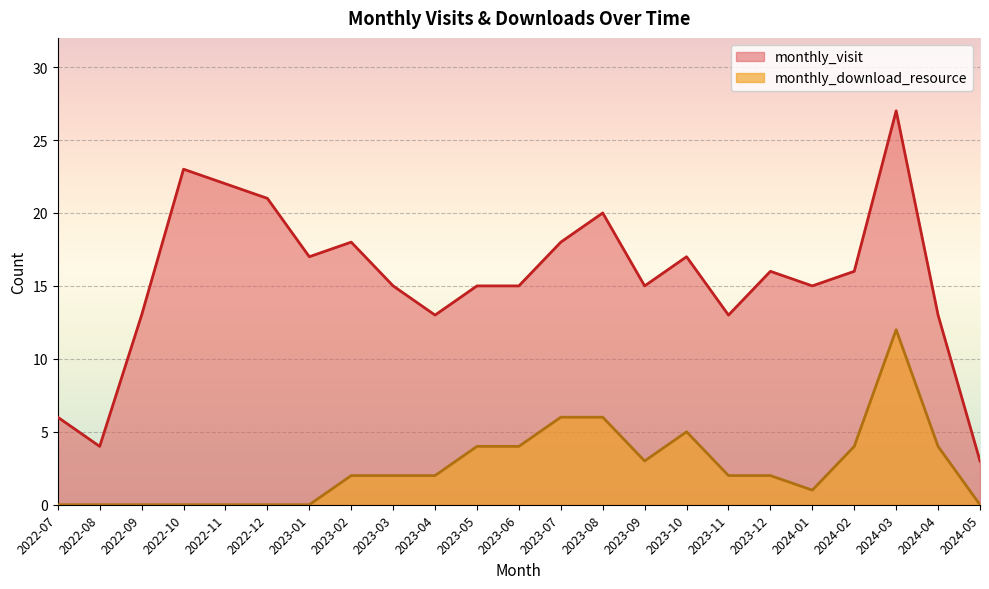

How many lines are shown in the chart?

2